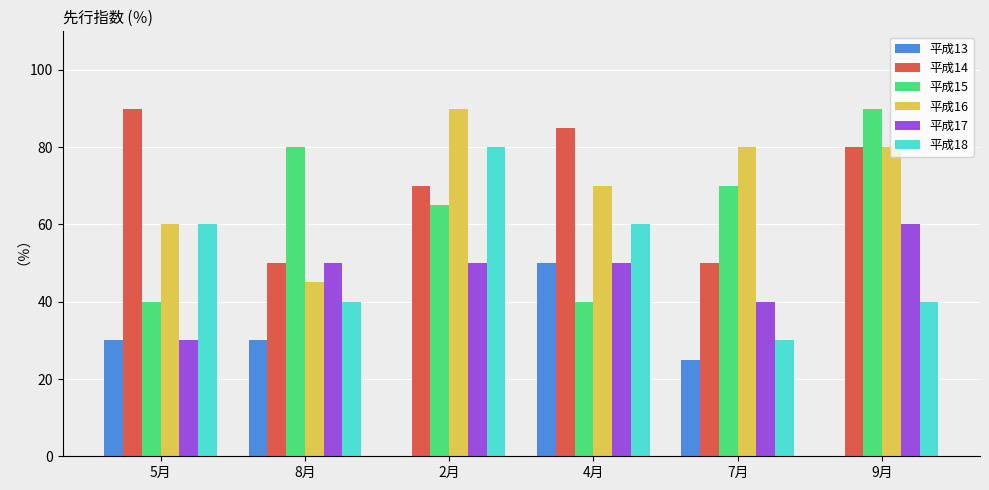

How many groups of bars are there?

6